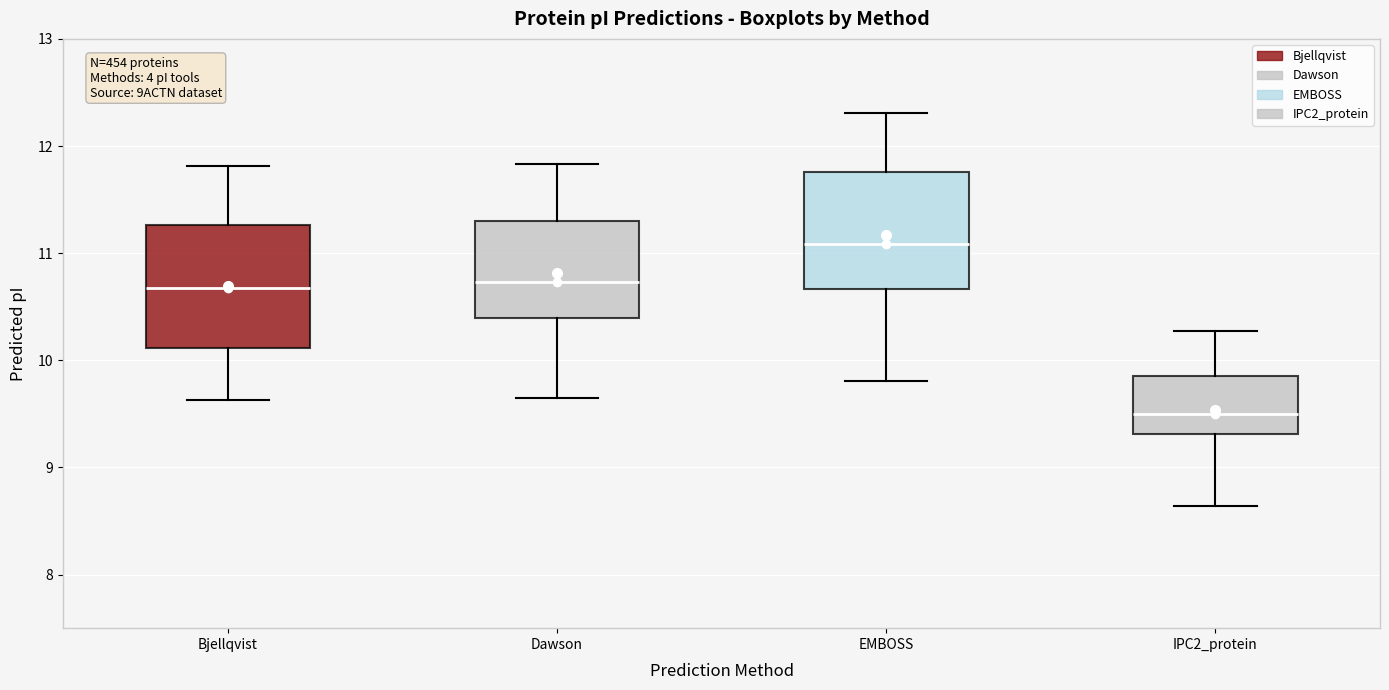

Reading left to right, transcribe this box plot: for each box, give where its median line is, the range the box spans, and where its two whiskers end, as read against the y-axis. The values are not printed on the chart, so give them approximately, as read against the axis.

Bjellqvist: median 10.7, box 10.1 to 11.3, whiskers 9.6 to 11.8
Dawson: median 10.7, box 10.4 to 11.3, whiskers 9.6 to 11.8
EMBOSS: median 11.1, box 10.7 to 11.8, whiskers 9.8 to 12.3
IPC2_protein: median 9.5, box 9.3 to 9.9, whiskers 8.6 to 10.3